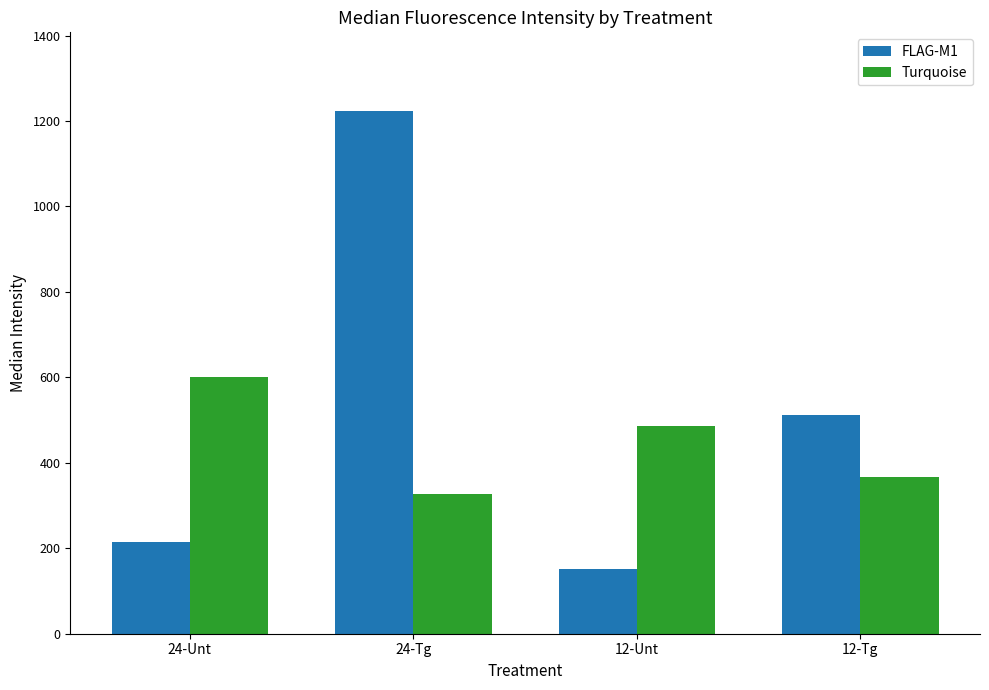

At which label does Turquoise first exceed 487?

24-Unt